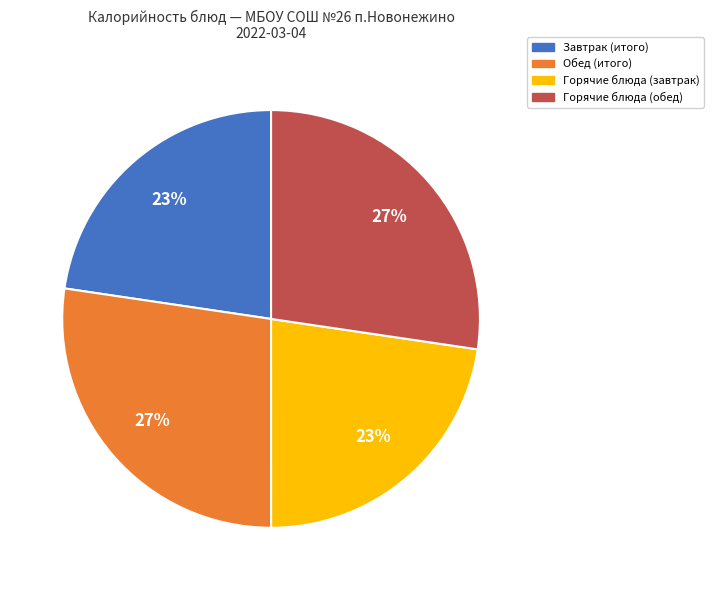

What is the ratio of the value at Завтрак (итого) to the value at Горячие блюда (завтрак)?

1.0